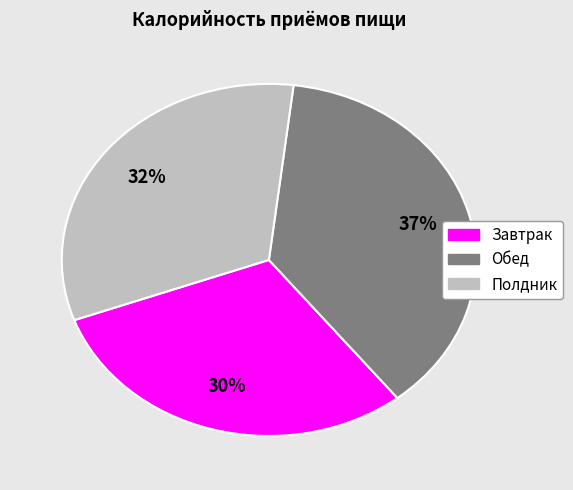

Count the number of slices in the pie.

3